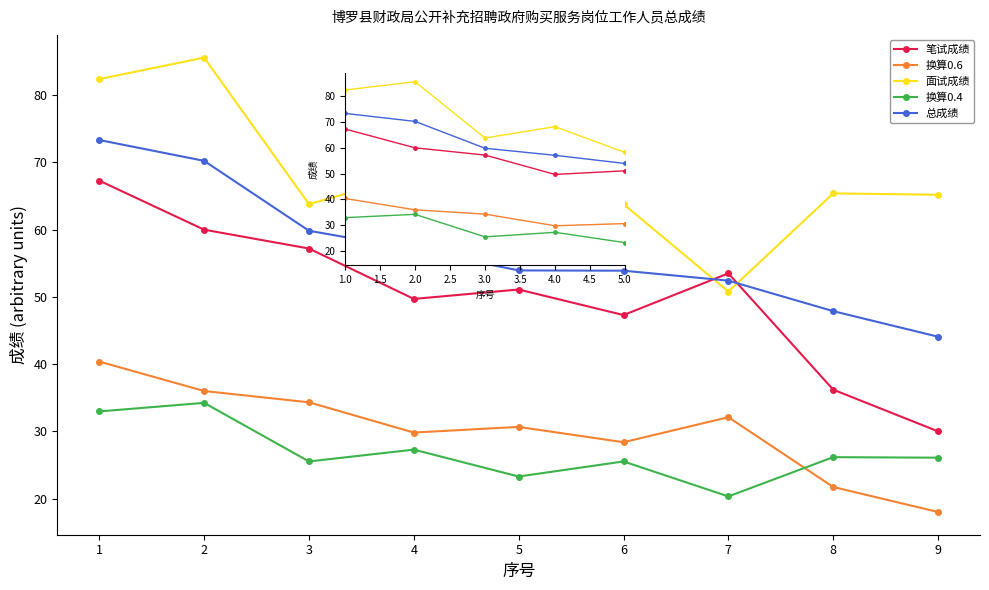

How many interior local peaks does the 面试成绩 series have?

4